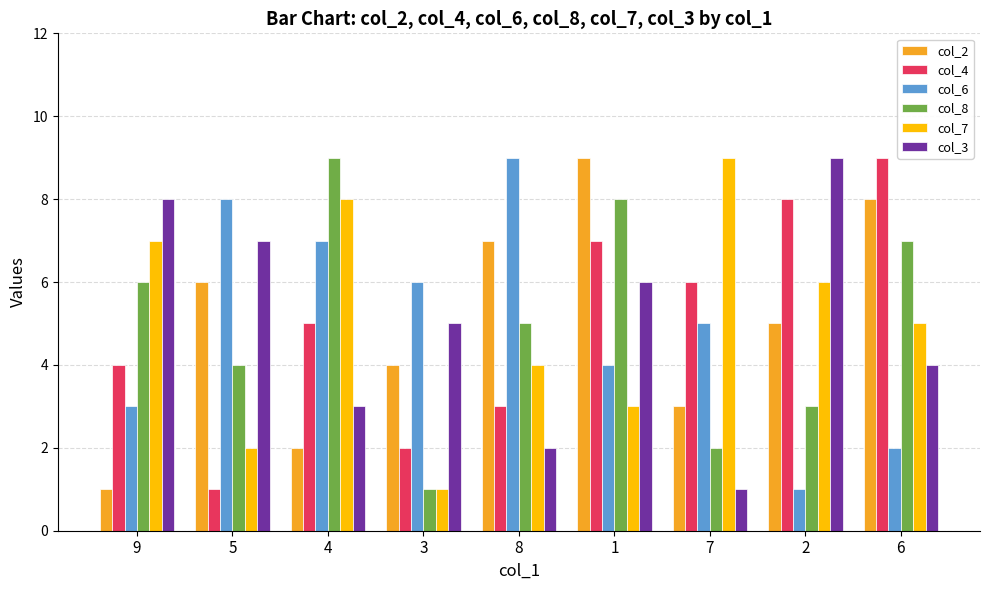

How many groups of bars are there?

9